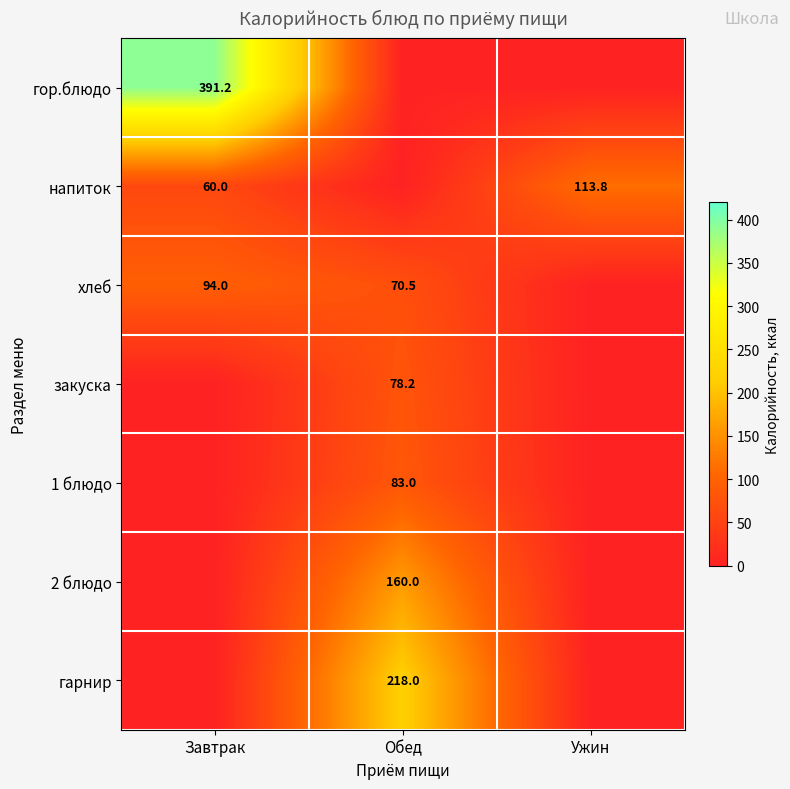

Is it true that 1 блюдо equals 40.6 at Обед?

False